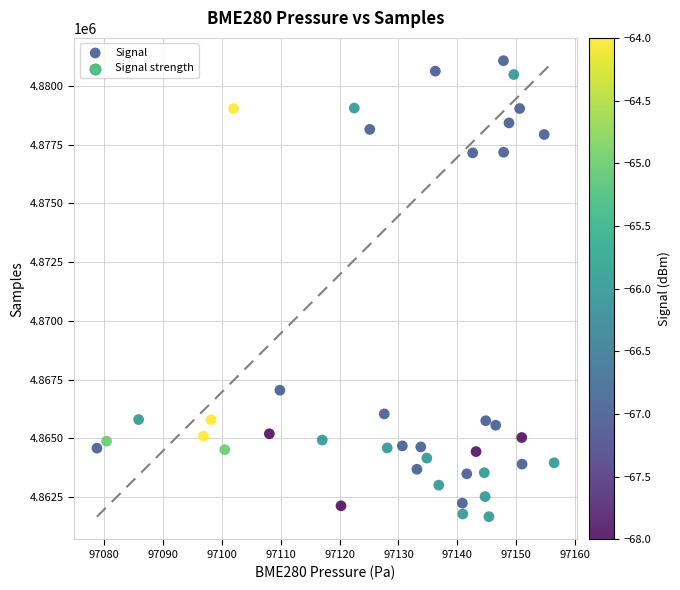

What is the range of Y values (max minus min)?

19408